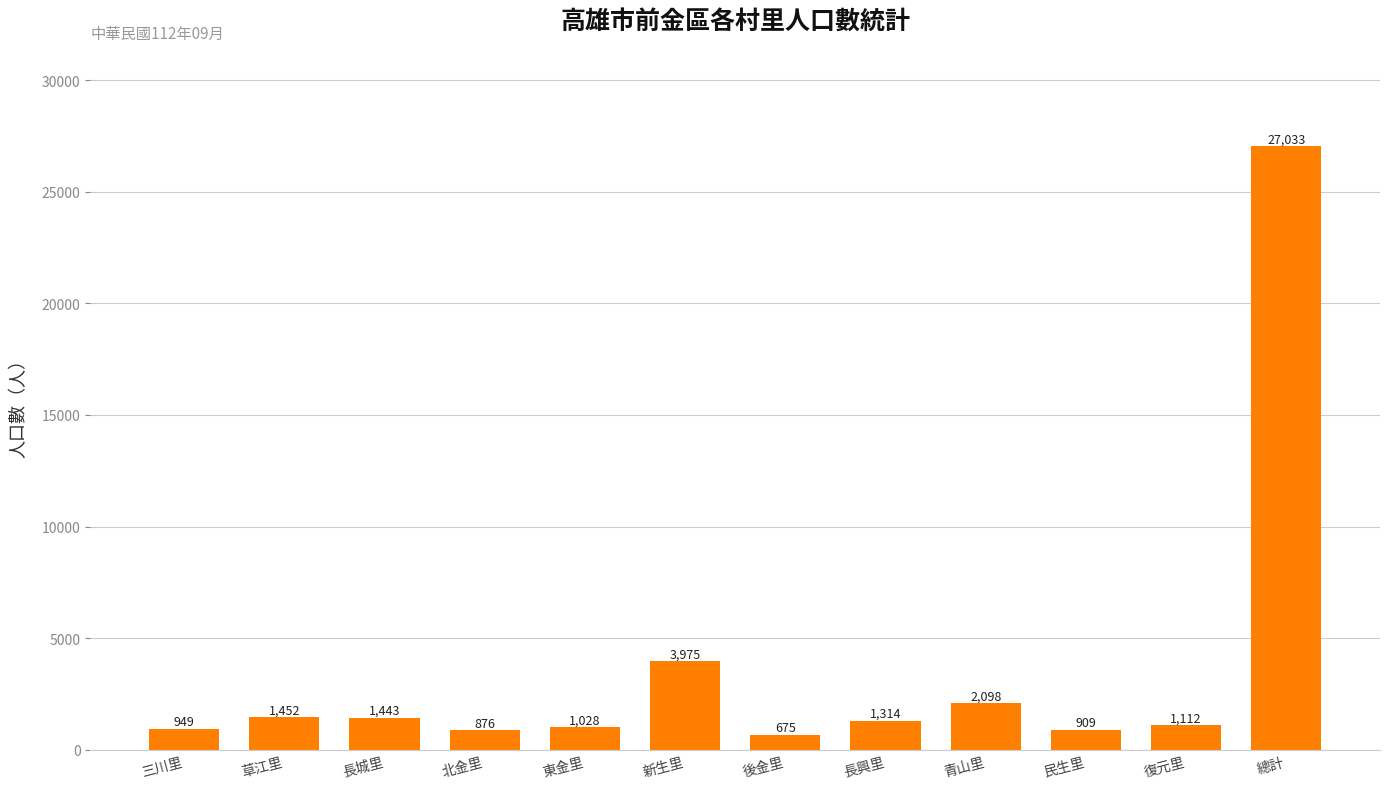

What is the greatest value displayed?

27033